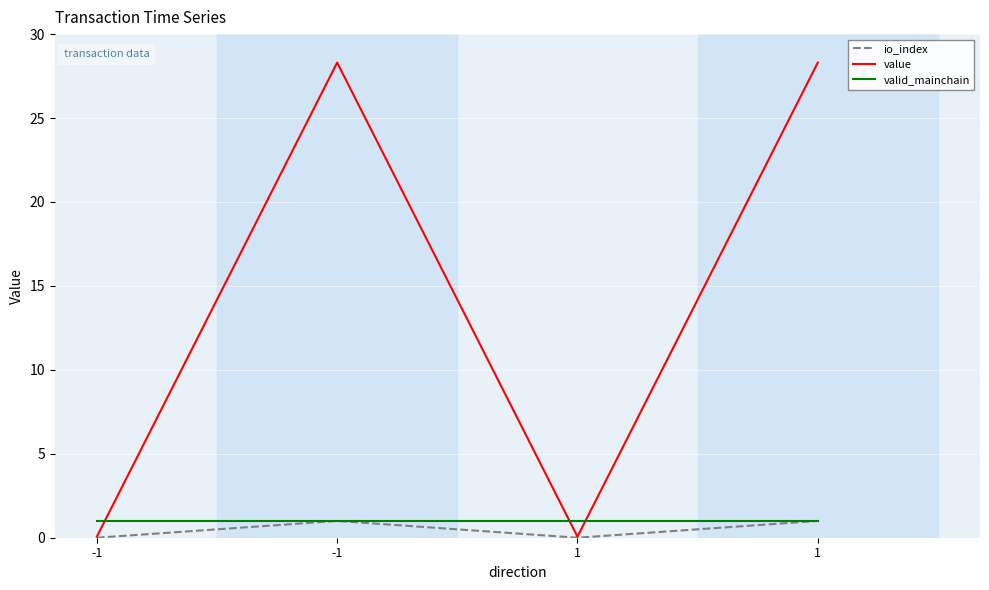

The value series shows 13.3 at -1. True or false?

False